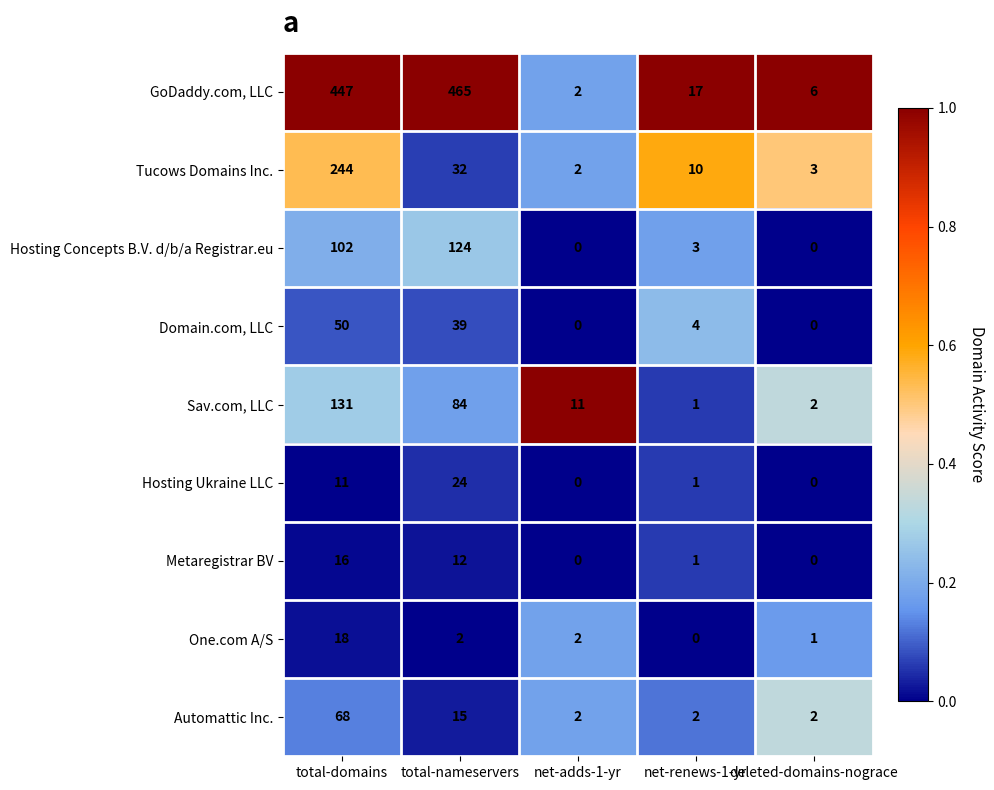

What is the greatest value displayed?

465